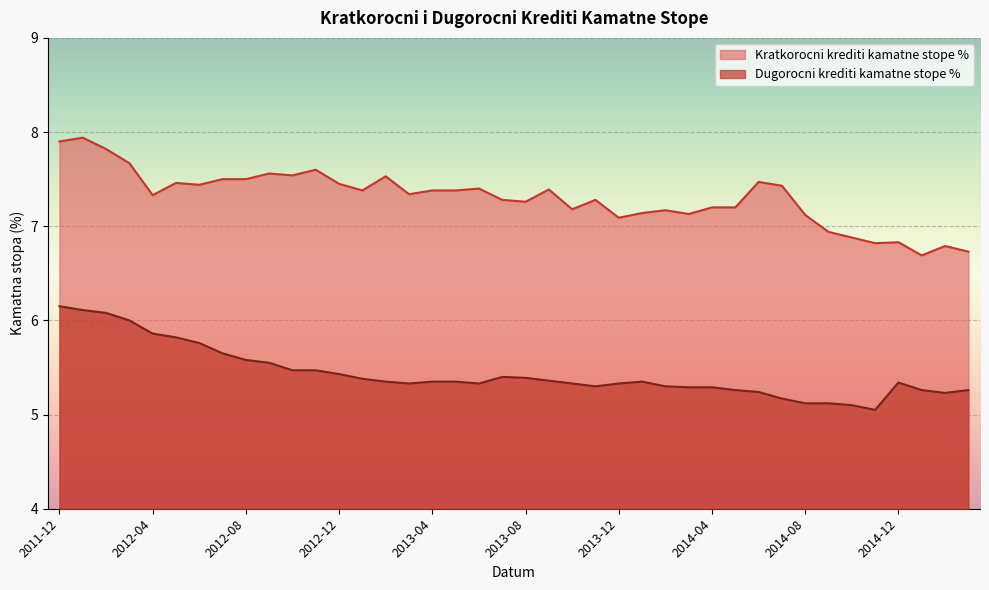

How many data points in Kratkorocni krediti kamatne stope % are less than 7?

7